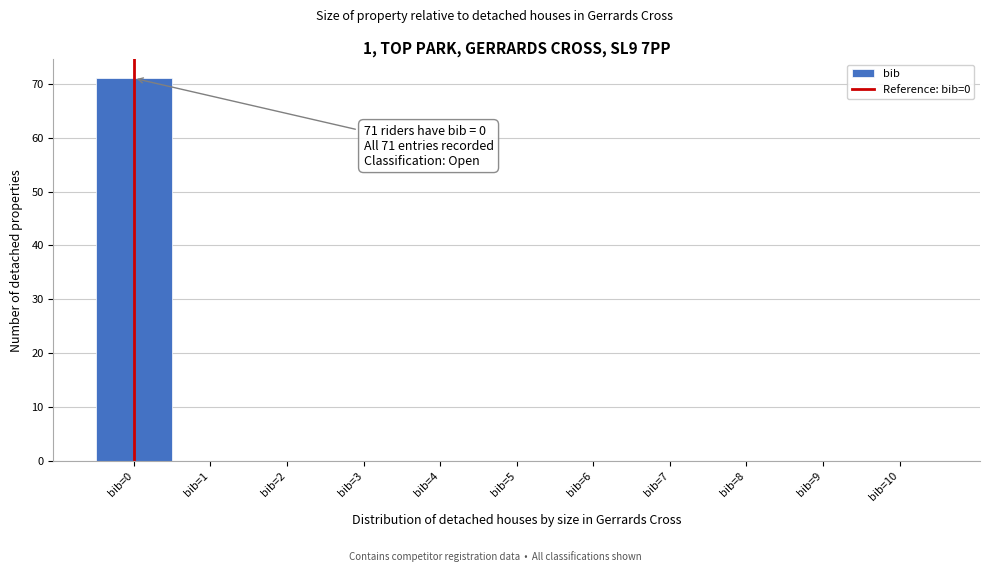

Over which range of the x-axis is the bar tallest?

-0.5 to 0.5